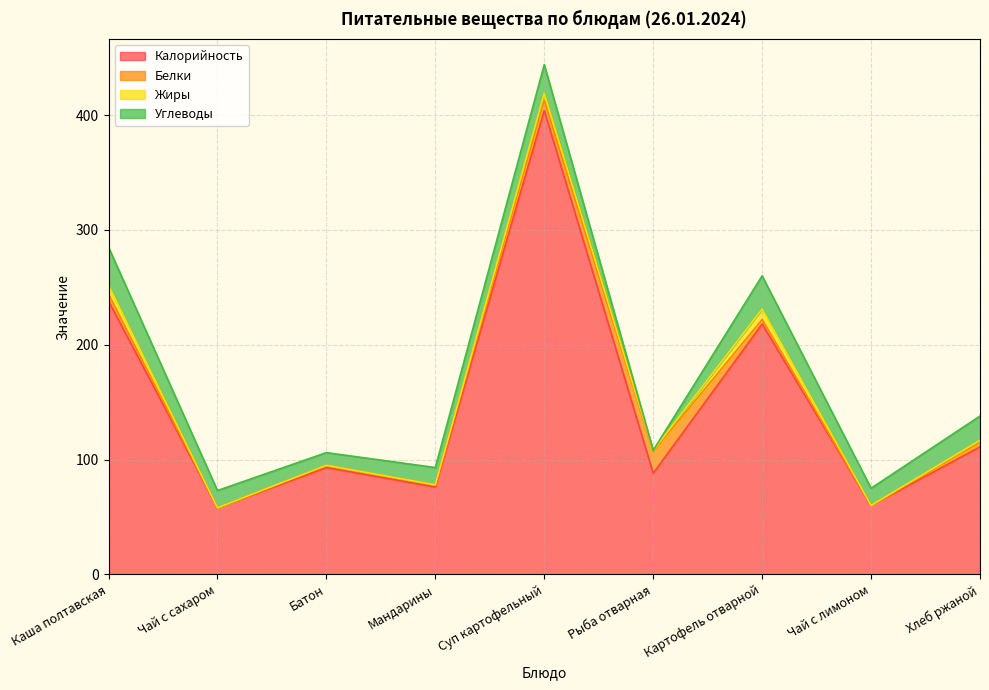

The value of Калорийность at Чай с сахаром is 92.7. True or false?

False